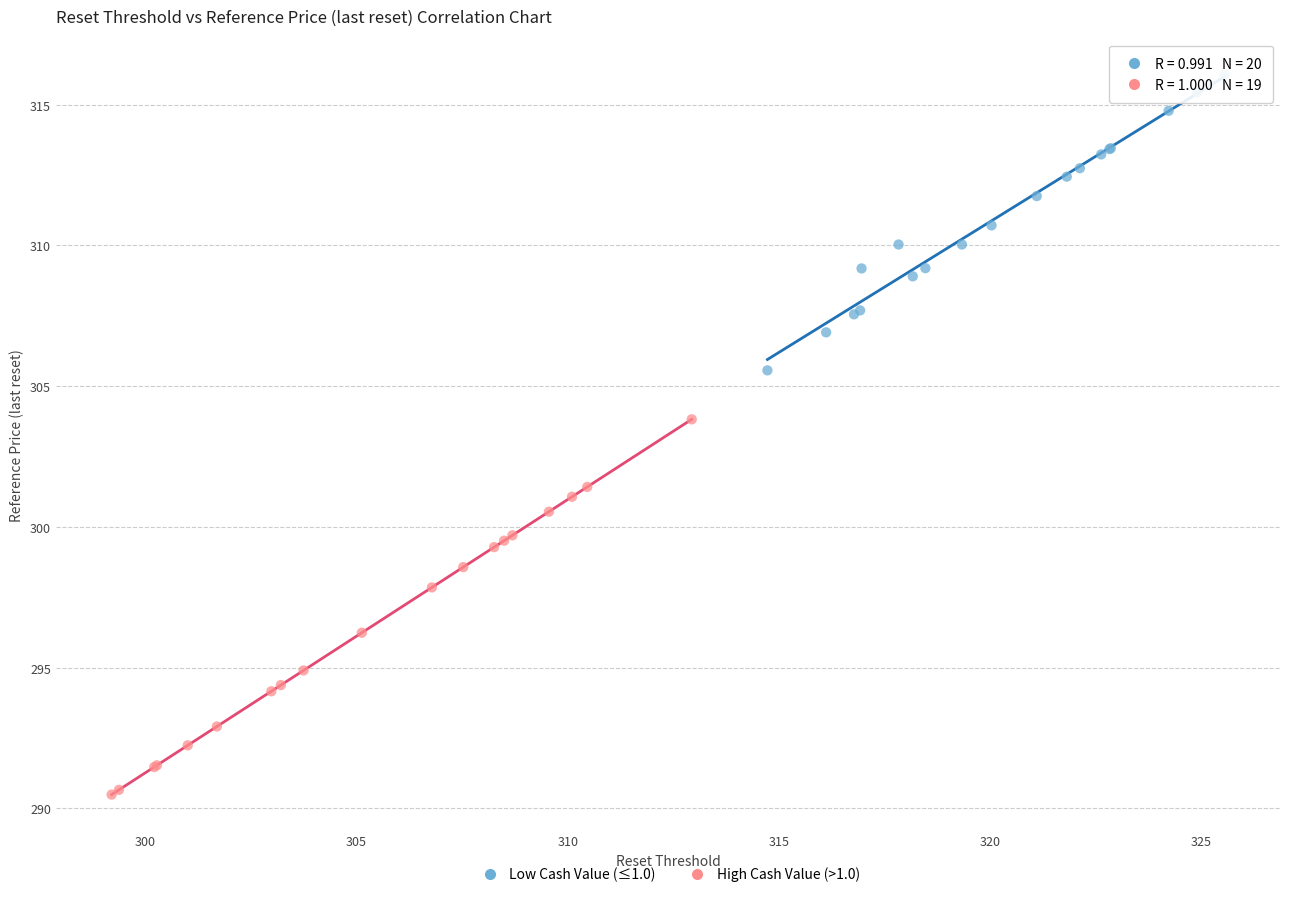

What are all the series names shown in the legend?

Low Cash Value (≤1.0), High Cash Value (>1.0)